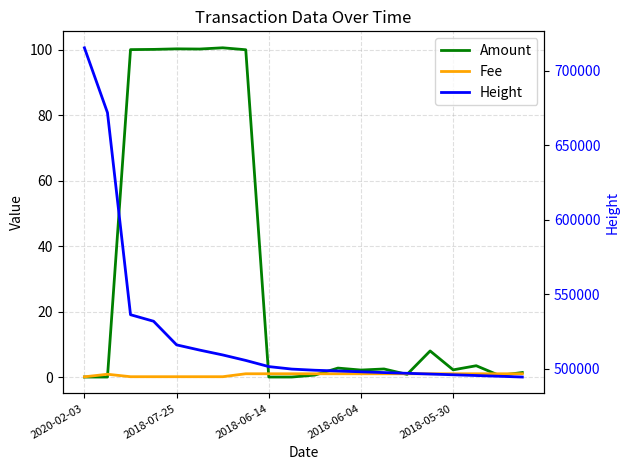

Reading right to left, what are all the values shown in this chart?

Amount: 1.4	0.5	3.5	2.2	8.0	0.8	2.5	2.1	2.7	0.6	0.0	0.0	100.0	100.6	100.2	100.3	100.1	100.1	0.0	0.0
Fee: 1.0	1.0	1.0	1.0	1.0	1.0	1.0	1.0	1.0	1.0	1.0	1.0	1.0	0.1	0.1	0.1	0.1	0.1	0.9	0.1
Height: 494302.0	494822.0	495321.0	495817.0	496317.0	496814.0	497307.0	497820.0	498353.0	498865.0	499638.0	501313.0	505450.0	509138.0	512397.0	515896.0	531764.0	536146.0	671802.0	715360.0